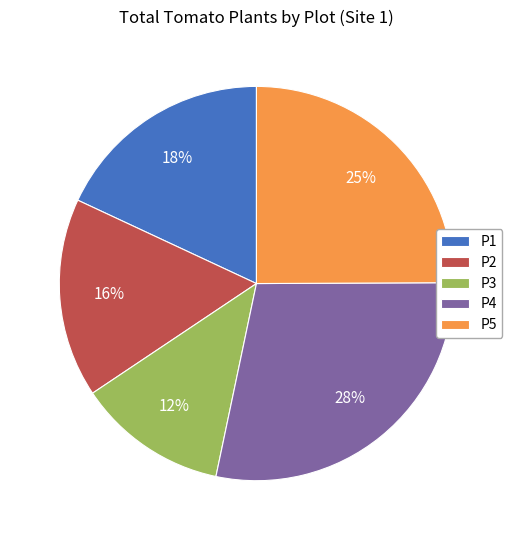

What percentage is the P1 slice, to the nearest percent?

18%